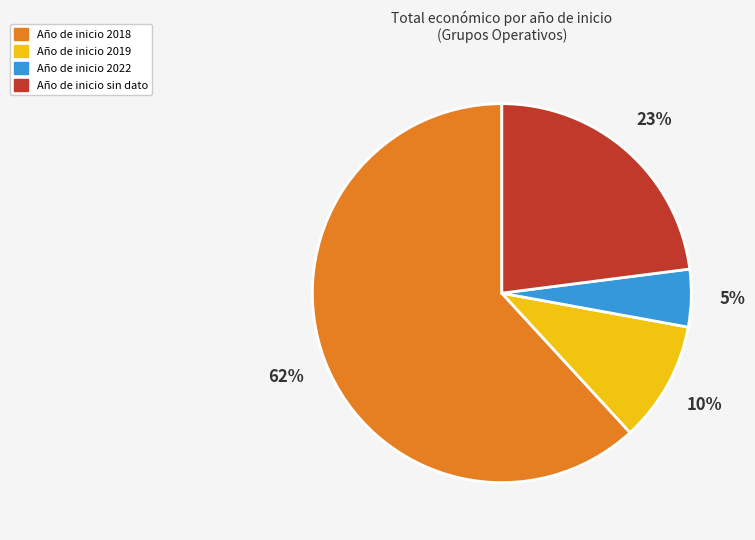

Does any single category account for the majority?

Yes